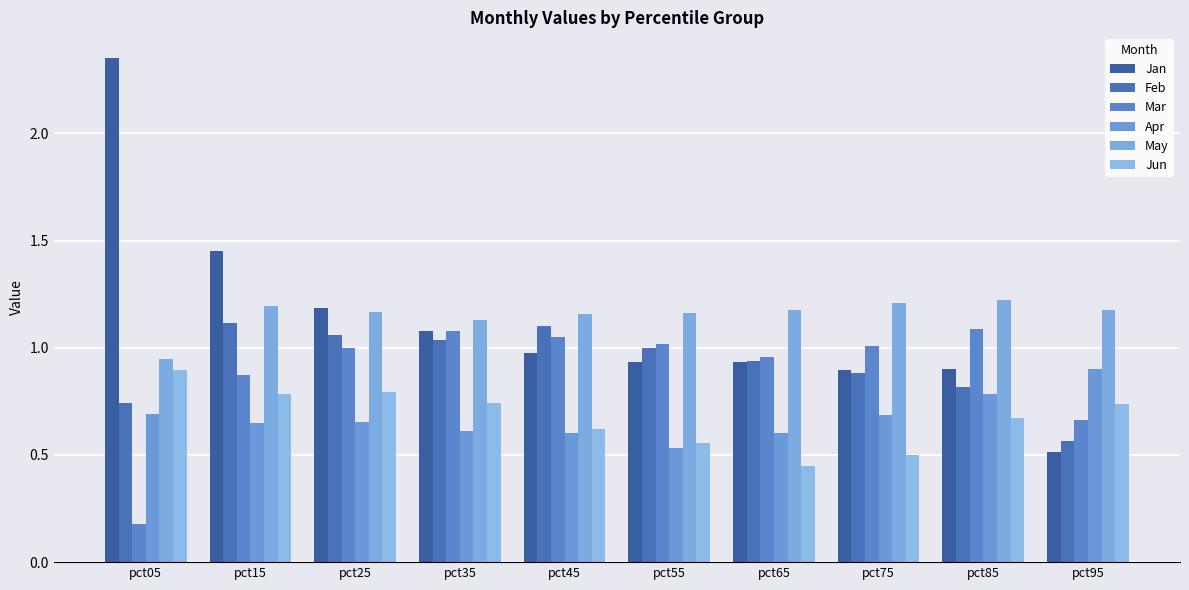

Reading left to right, what are all the values shown in this chart?

Jan: pct05=2.4	pct15=1.5	pct25=1.2	pct35=1.1	pct45=1.0	pct55=0.9	pct65=0.9	pct75=0.9	pct85=0.9	pct95=0.5
Feb: pct05=0.7	pct15=1.1	pct25=1.1	pct35=1.0	pct45=1.1	pct55=1.0	pct65=0.9	pct75=0.9	pct85=0.8	pct95=0.6
Mar: pct05=0.2	pct15=0.9	pct25=1.0	pct35=1.1	pct45=1.0	pct55=1.0	pct65=1.0	pct75=1.0	pct85=1.1	pct95=0.7
Apr: pct05=0.7	pct15=0.6	pct25=0.7	pct35=0.6	pct45=0.6	pct55=0.5	pct65=0.6	pct75=0.7	pct85=0.8	pct95=0.9
May: pct05=1.0	pct15=1.2	pct25=1.2	pct35=1.1	pct45=1.2	pct55=1.2	pct65=1.2	pct75=1.2	pct85=1.2	pct95=1.2
Jun: pct05=0.9	pct15=0.8	pct25=0.8	pct35=0.7	pct45=0.6	pct55=0.6	pct65=0.4	pct75=0.5	pct85=0.7	pct95=0.7